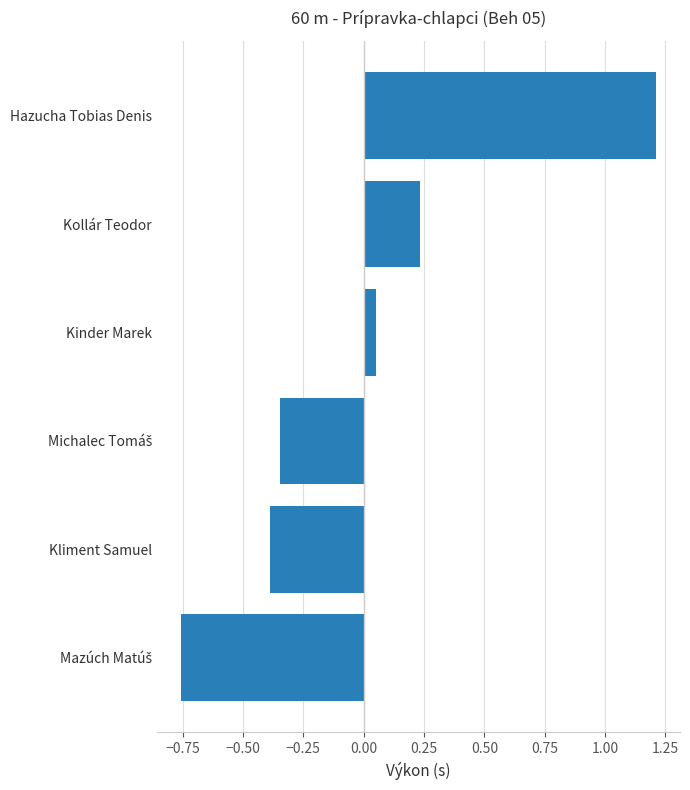

At which label is the value closest to 0?

Kinder Marek